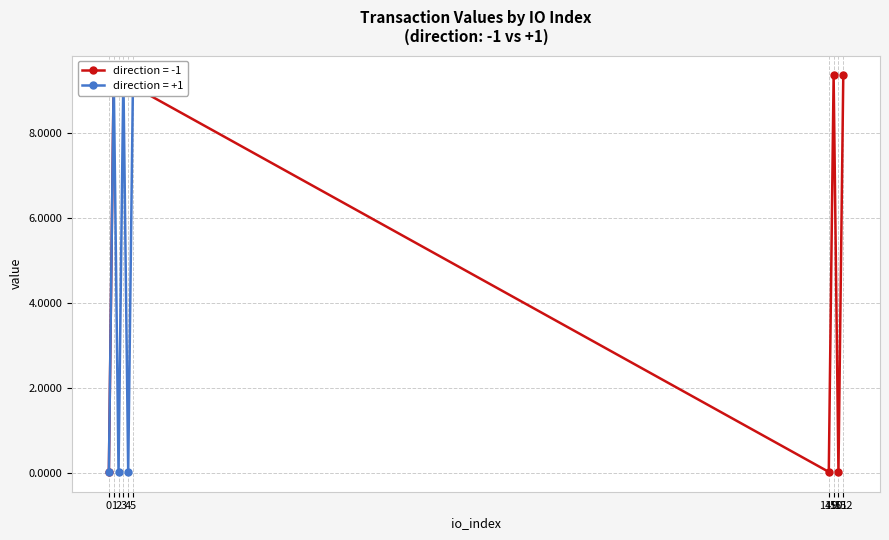

True or false: value (direction=+1) and value (direction=-1) intersect in this chart.

False